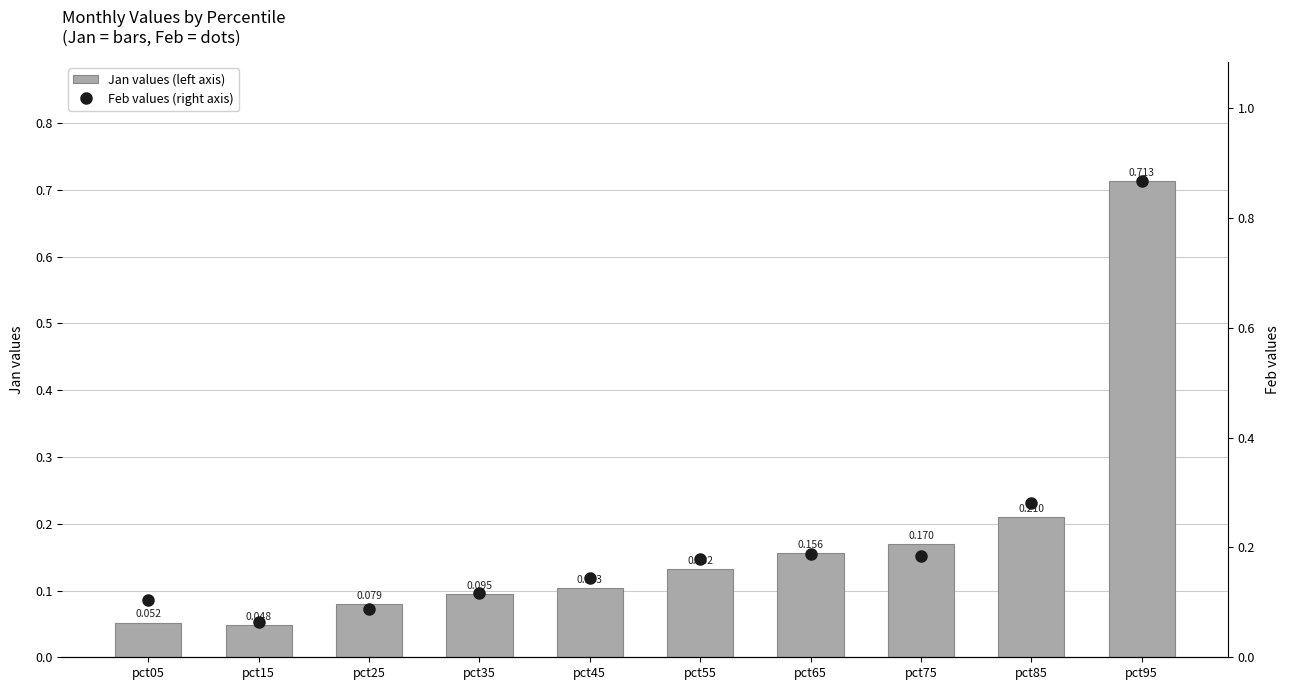

At which category is the sum across all series the highest?

pct95